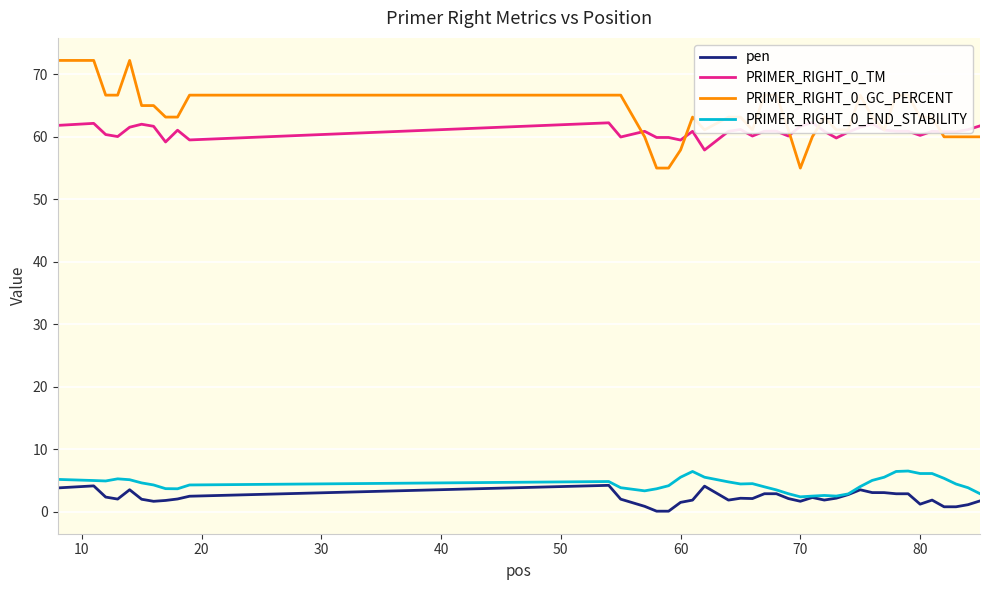

Is it true that PRIMER_RIGHT_0_GC_PERCENT equals 55.0 at 70?

True